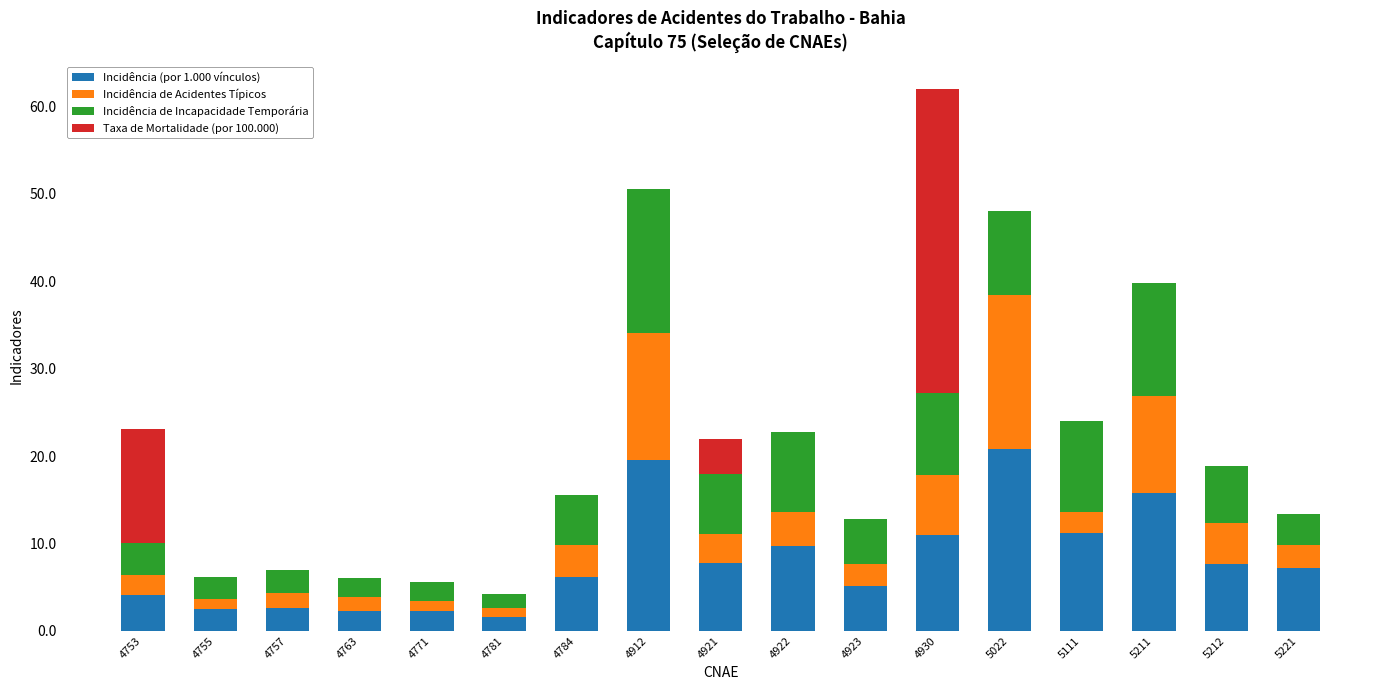

At which category is the sum across all series the highest?

4930